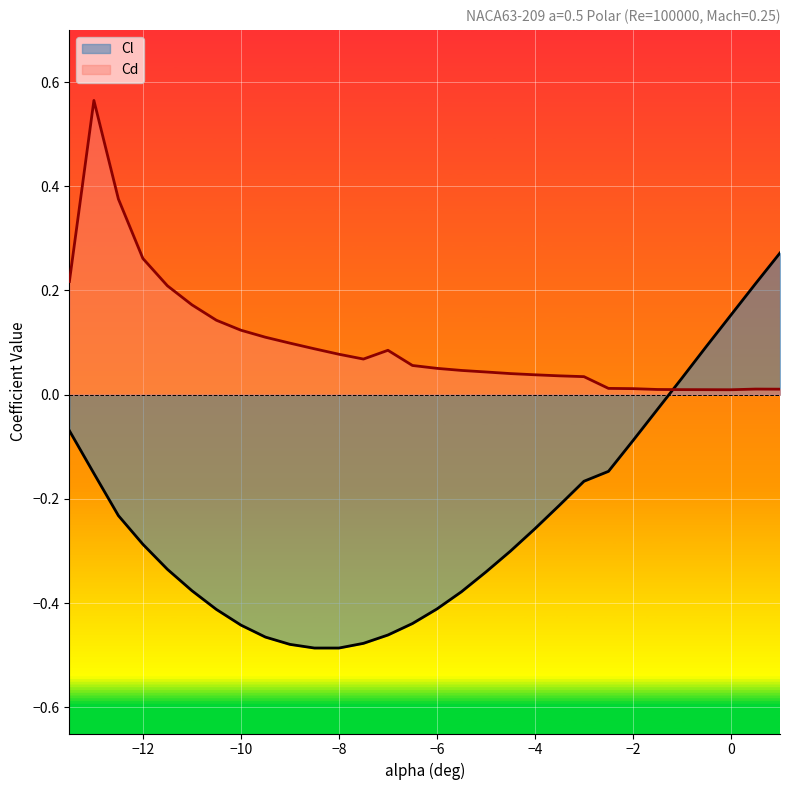

After their last crossing, which series has the higher values: Cl or Cd?

Cl